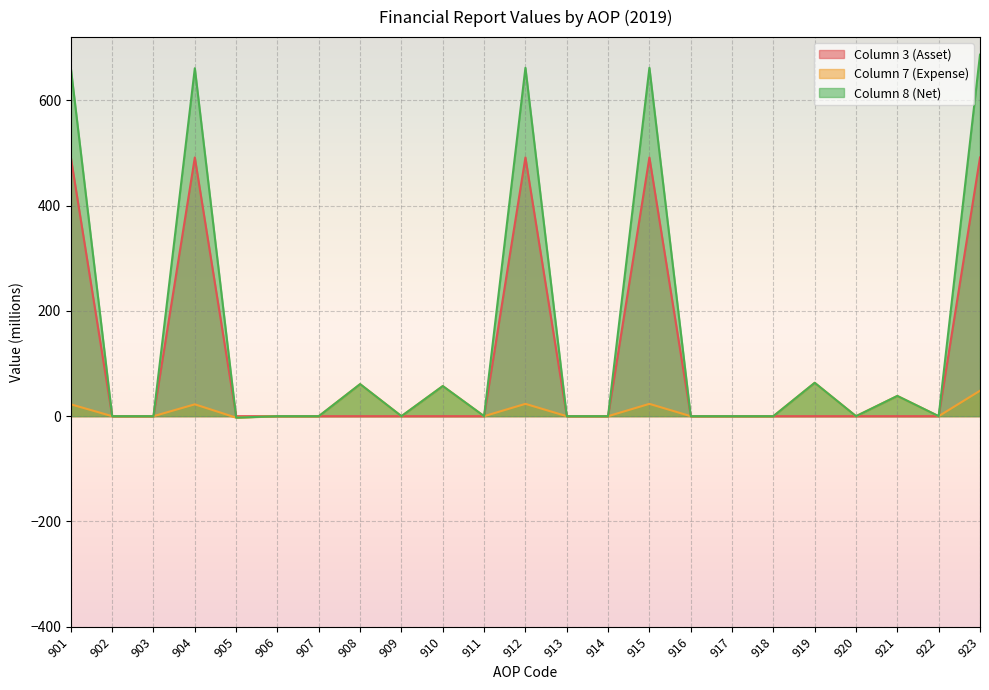

Is the value of Column 7 (Expense) at 911 greater than the value of Column 3 (Asset) at 904?

No